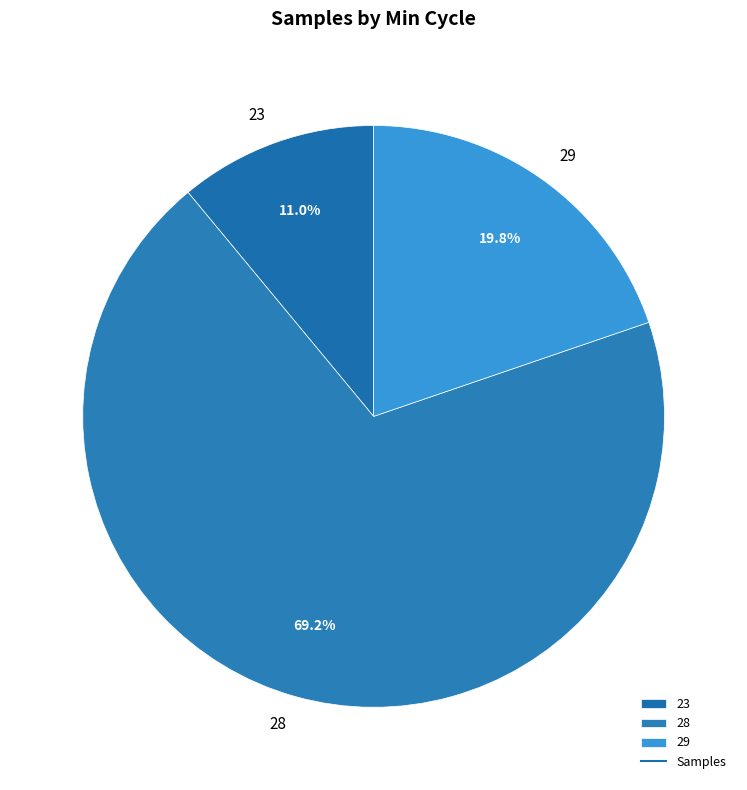

Which category has the biggest portion of the pie?

28